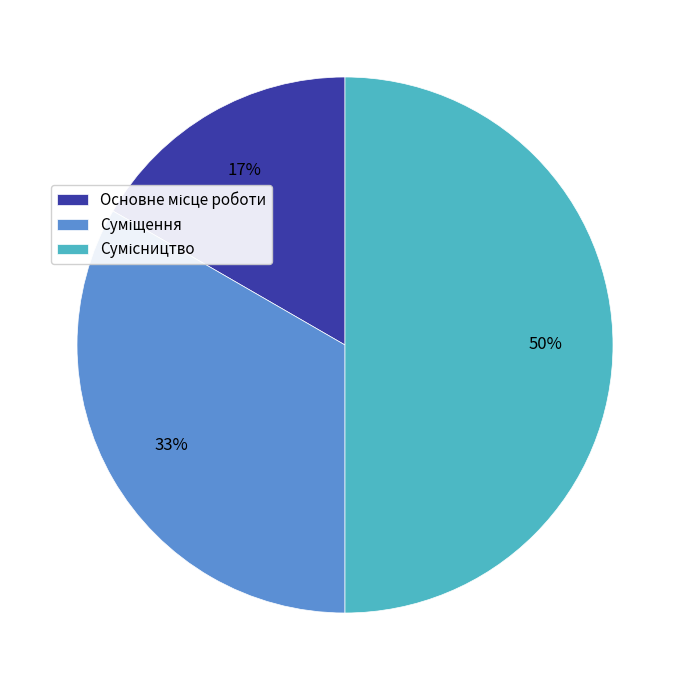

To the nearest percent, what is the difference between the largest and smallest slice percentages?

33%